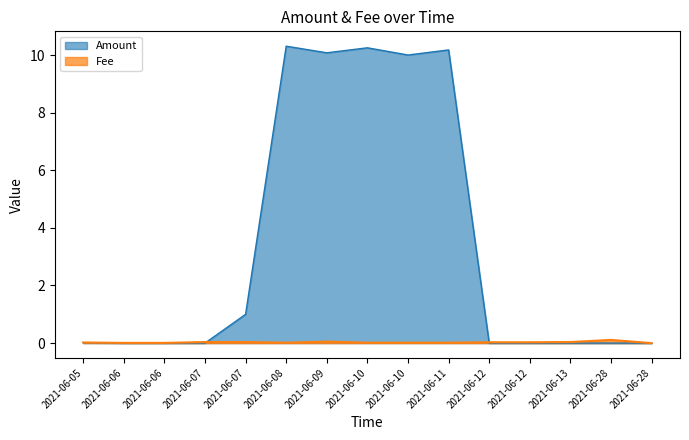

Rank the series by their average value, from highest to lowest.

Amount, Fee